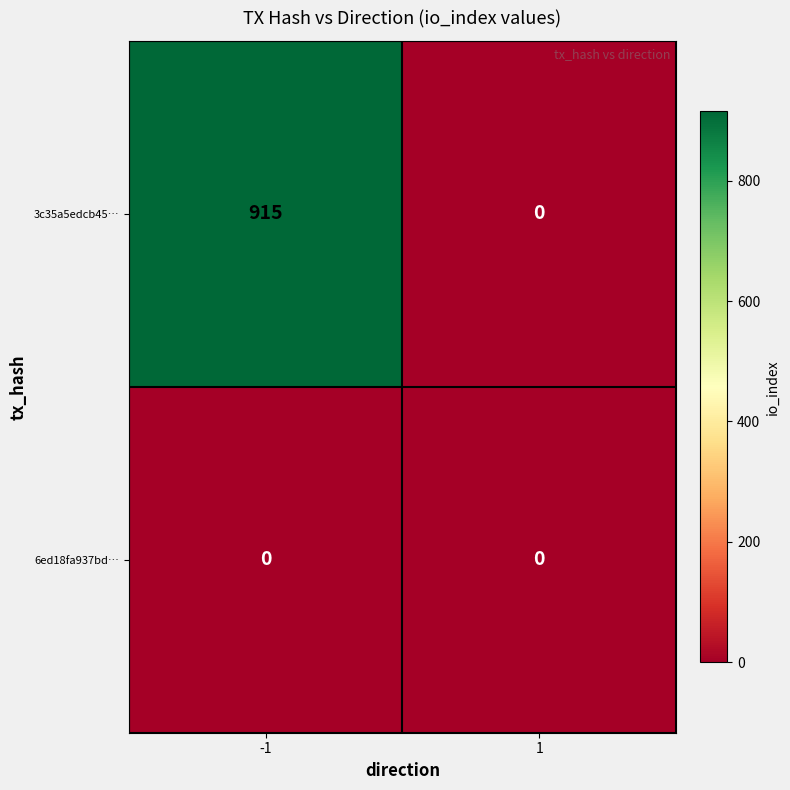

What is the greatest value displayed?

915